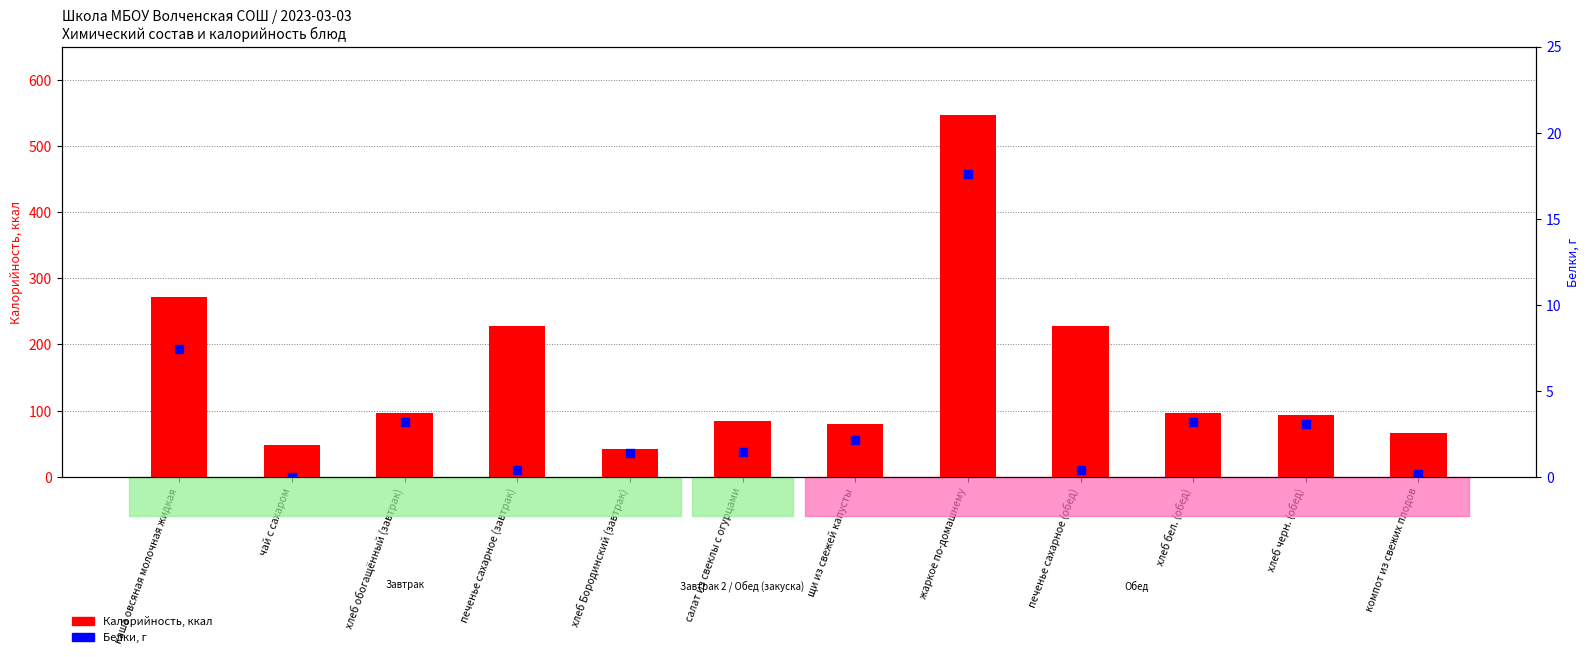

Which series contains the lowest Y value?

Белки, г